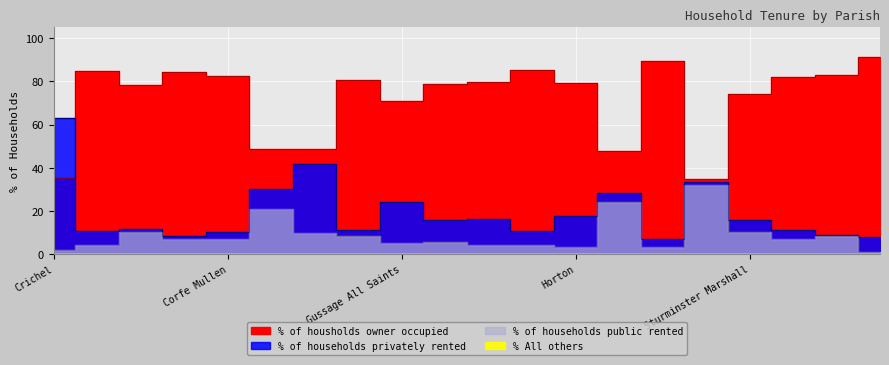

True or false: % of households privately rented has more than 2 interior local peaks.

True